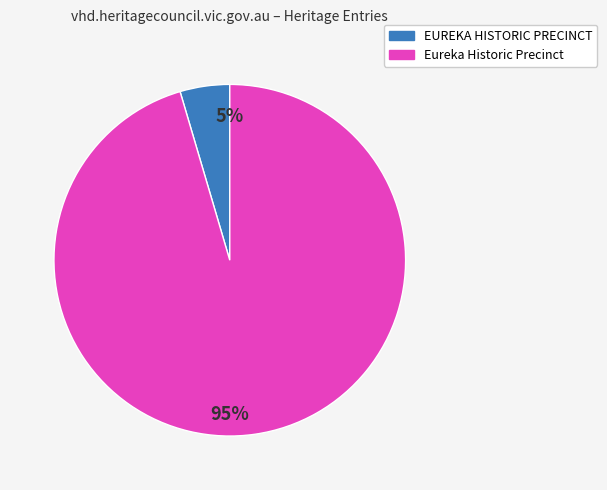

To the nearest percent, what is the combined percentage of EUREKA HISTORIC PRECINCT and Eureka Historic Precinct?

100%